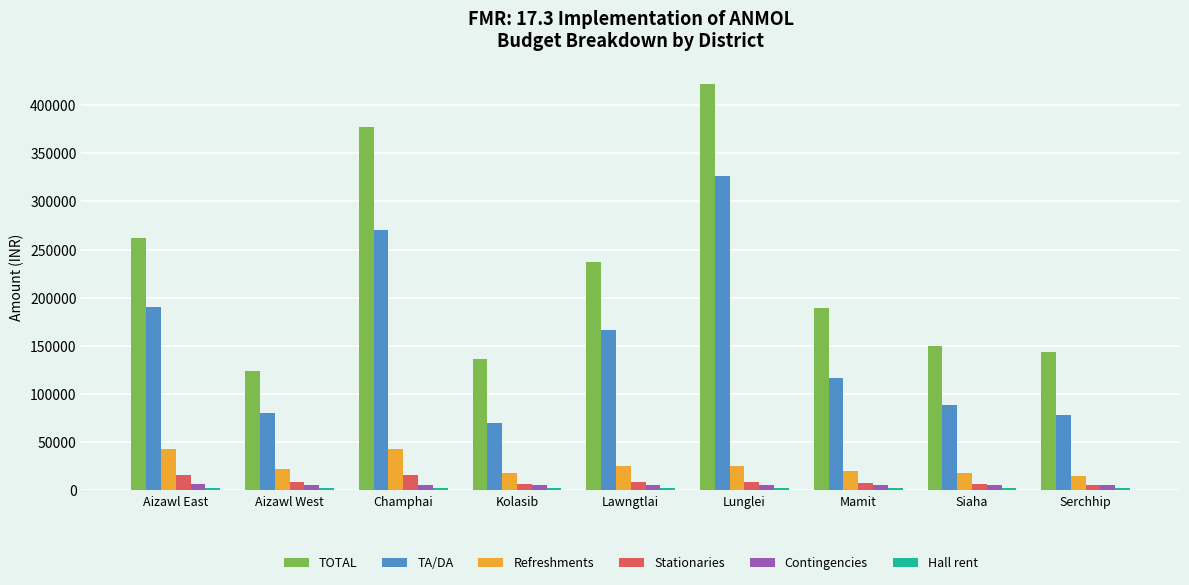

Which series has the widest spread of values?

TOTAL